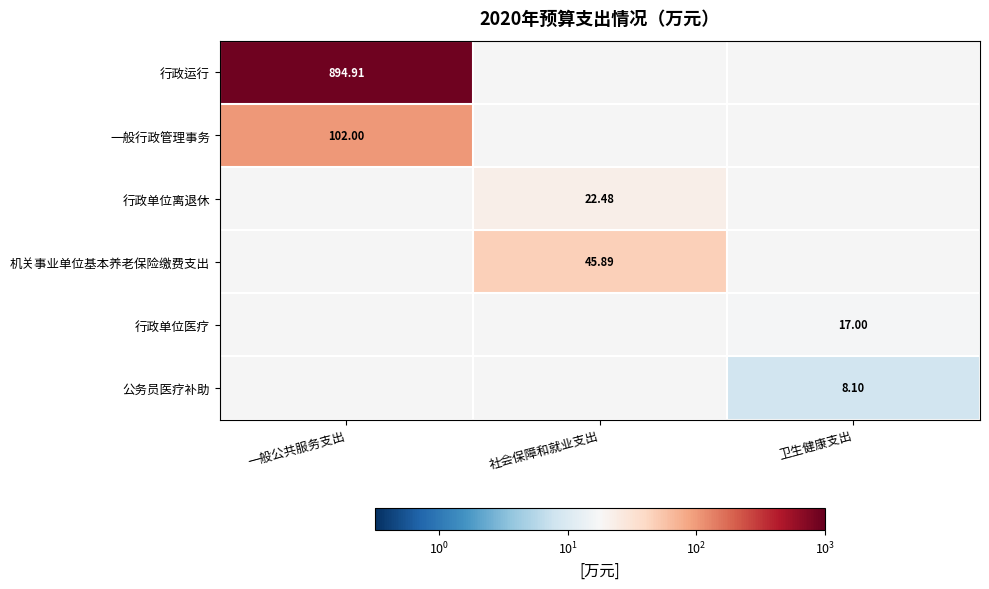

What is the difference between the highest and lowest values at 一般公共服务支出?

792.9